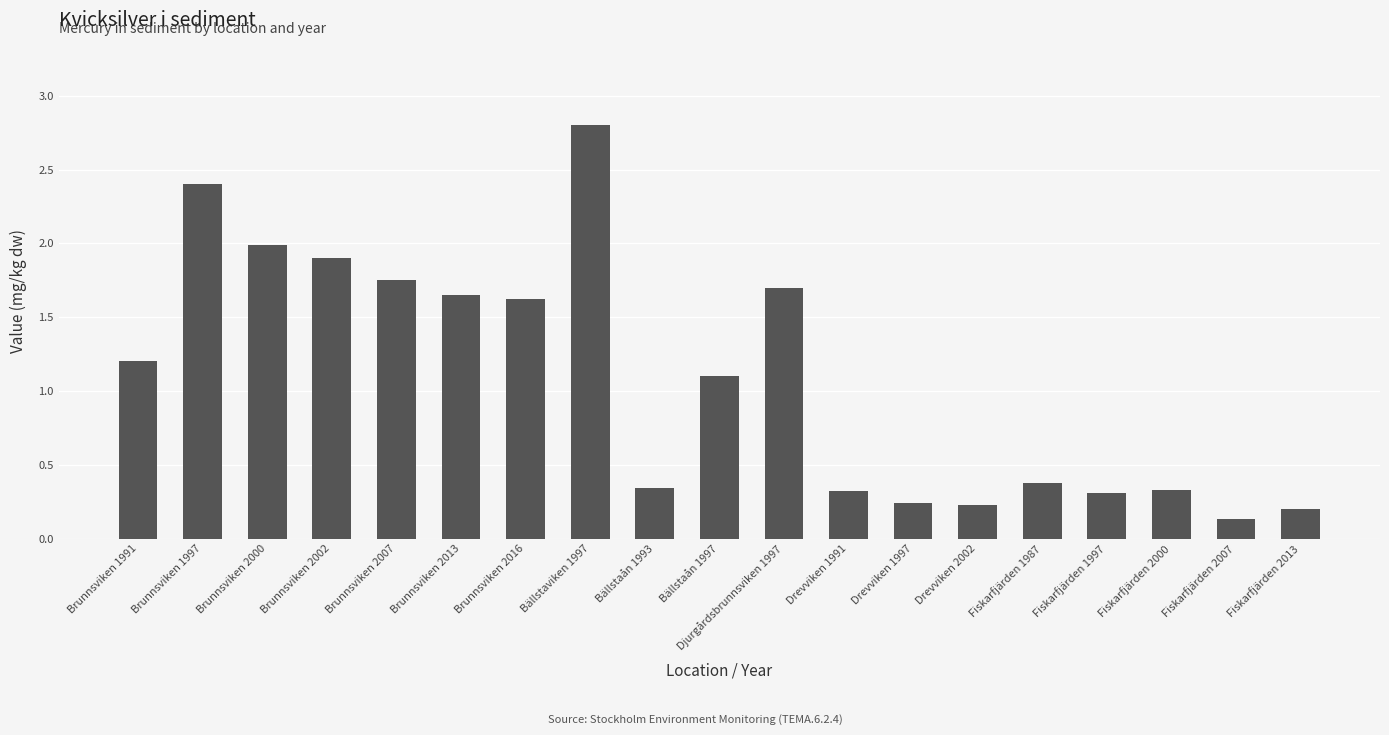

What is the change in value from Brunnsviken 1997 to Fiskarfjärden 1987?

-2.0